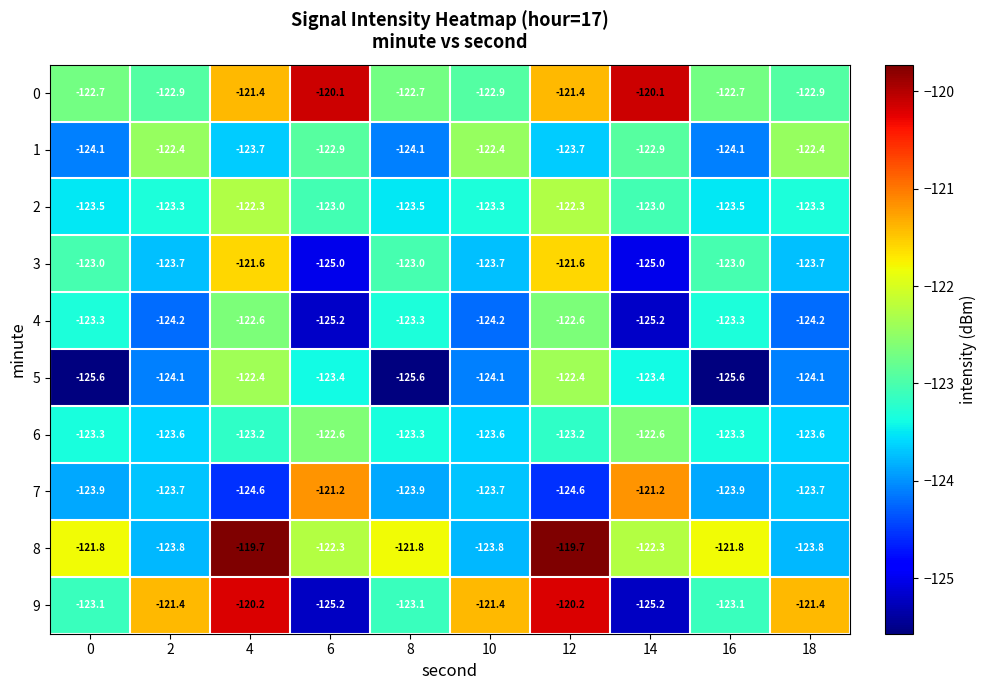

True or false: 9 has a value of -123.1 at 8.

True